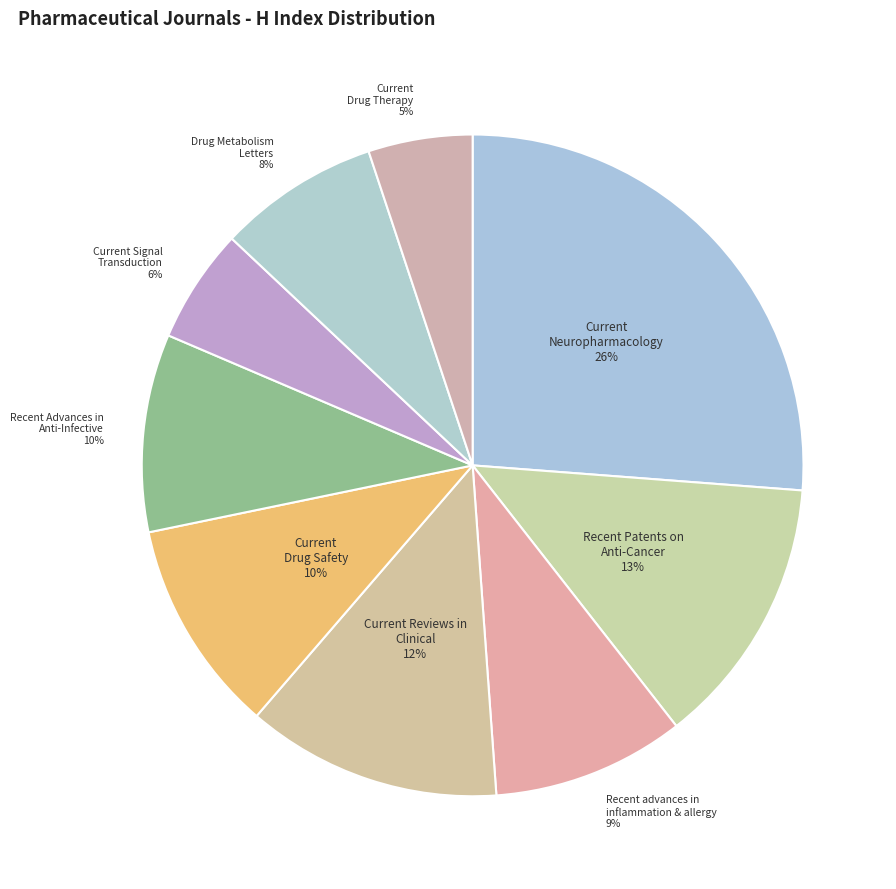

Count the number of slices in the pie.

9